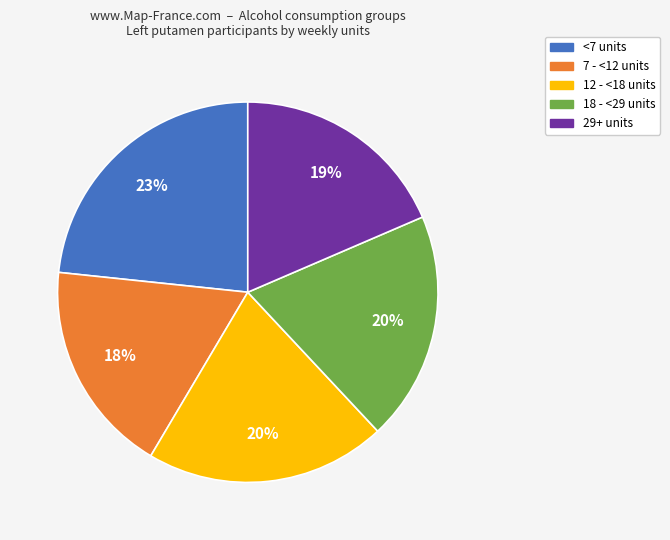

Is it true that 12 - <18 units is 27% of the pie?

False